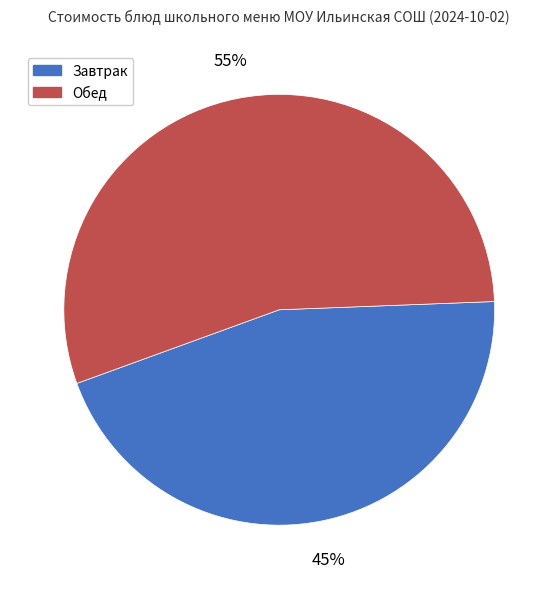

To the nearest percent, what is the average slice percentage?

50%